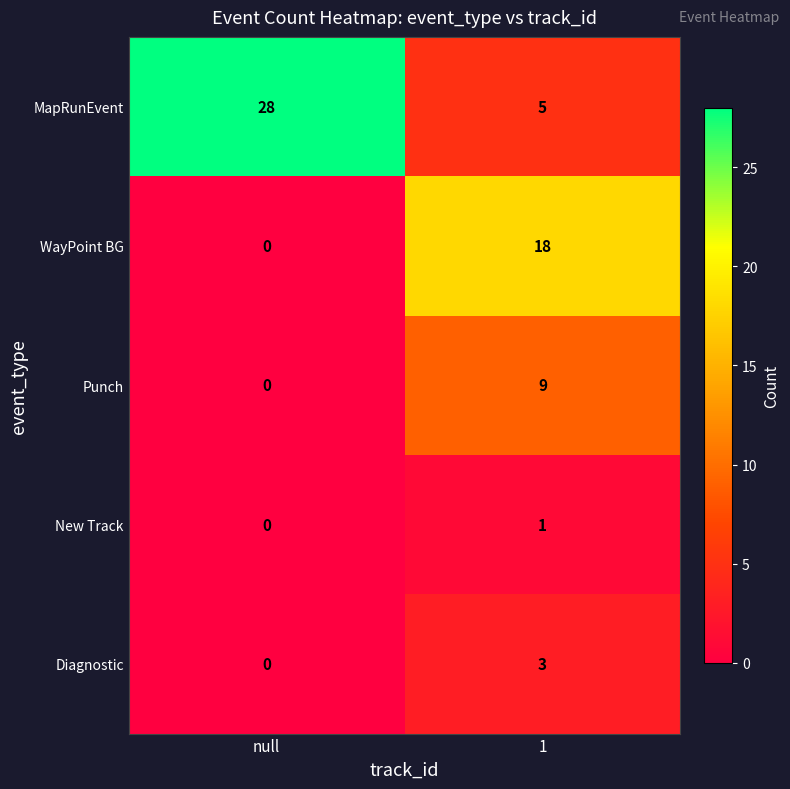

Which category has the highest value across all series?

null